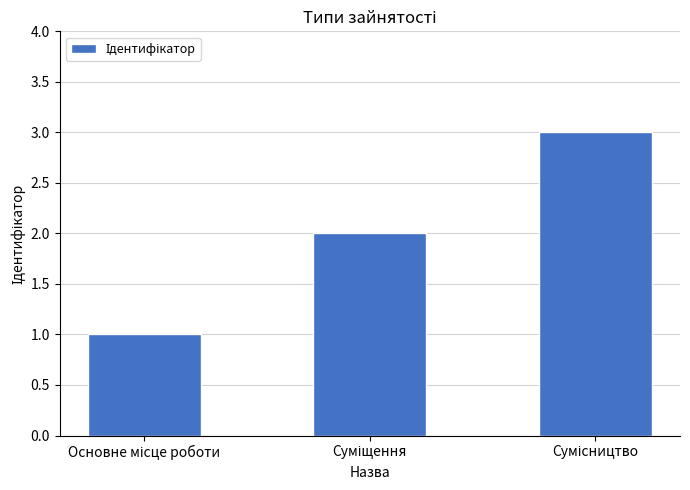

What is the sum of all values?

6